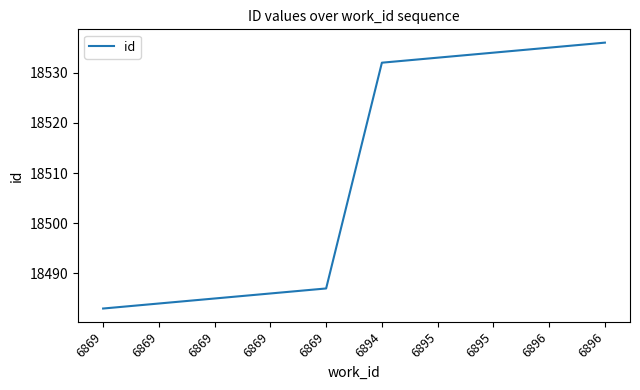

Does the chart have visible grid lines?

No